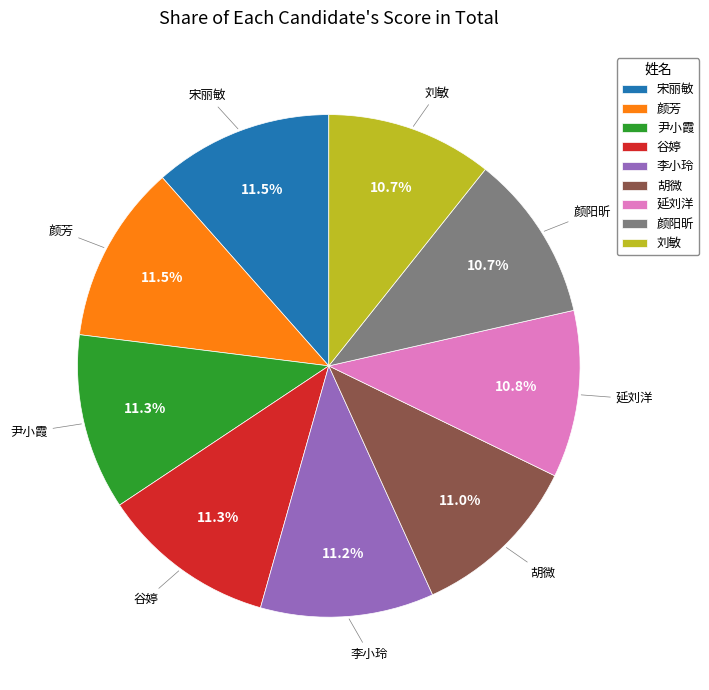

To the nearest percent, what portion does 刘敏 represent?

11%